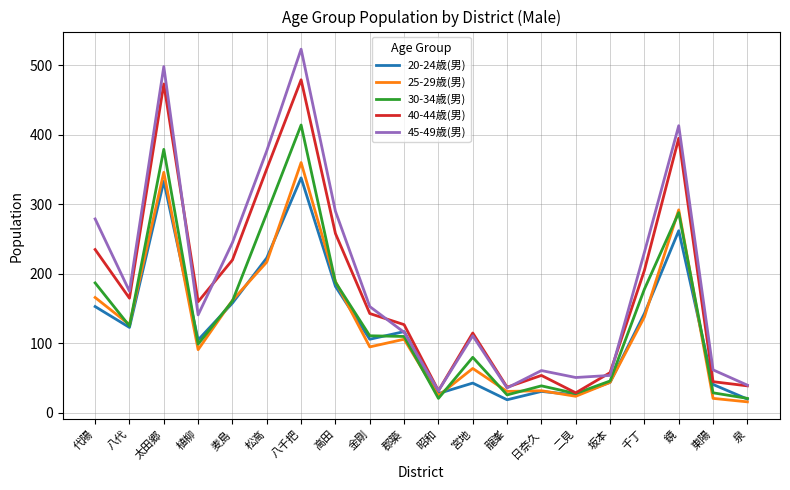

Which category has the highest value in the 25-29歳(男) series?

八千把